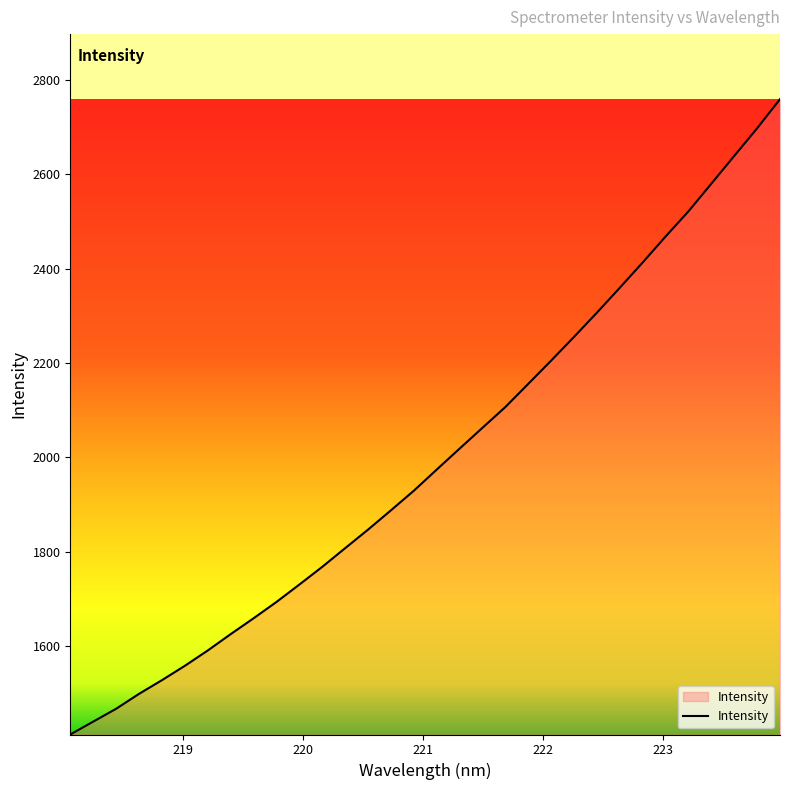

What is the smallest value displayed?

1412.0